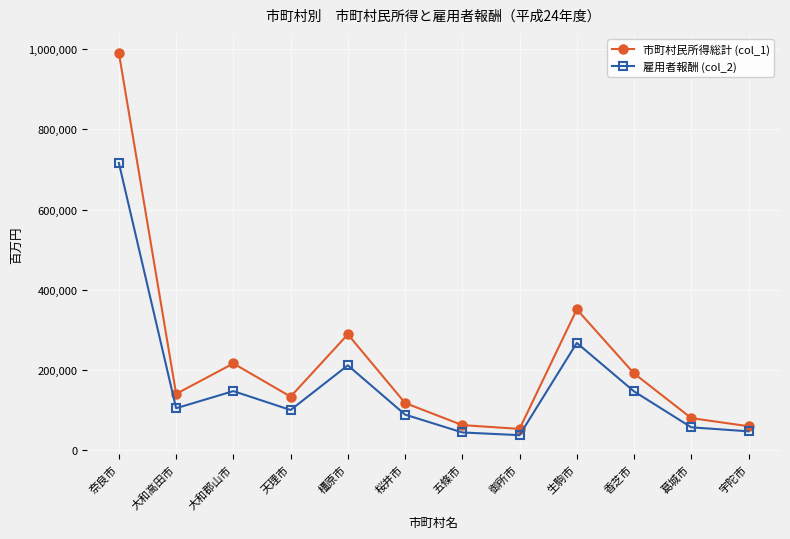

True or false: 雇用者報酬 (col_2) has more than 0 interior local peaks.

True